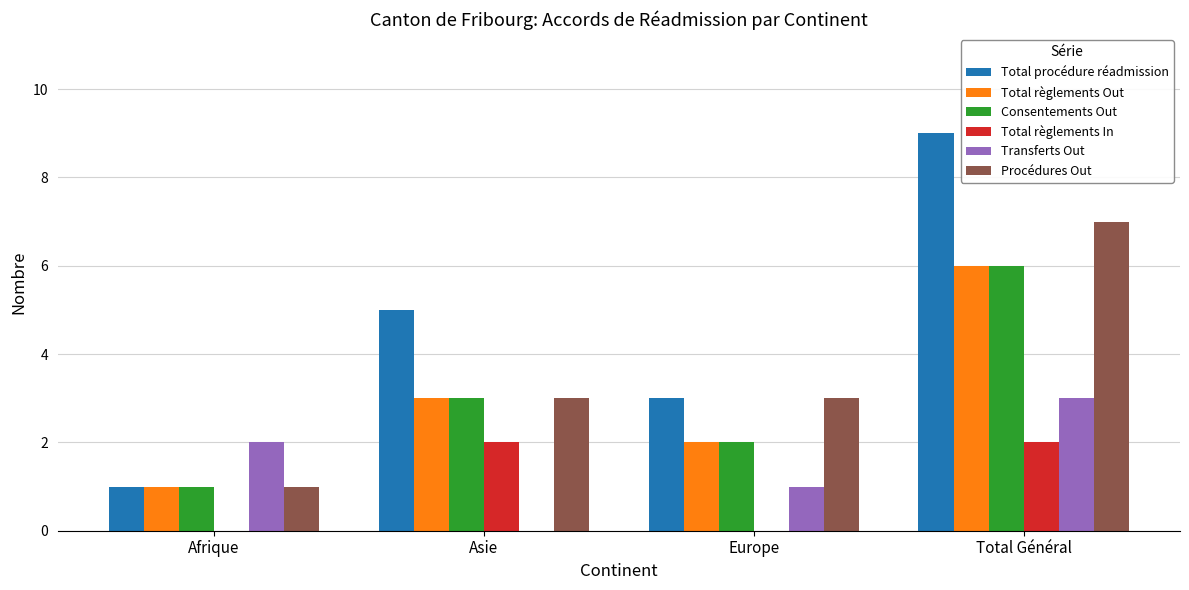

Which series has the largest total across all categories?

Total procédure réadmission